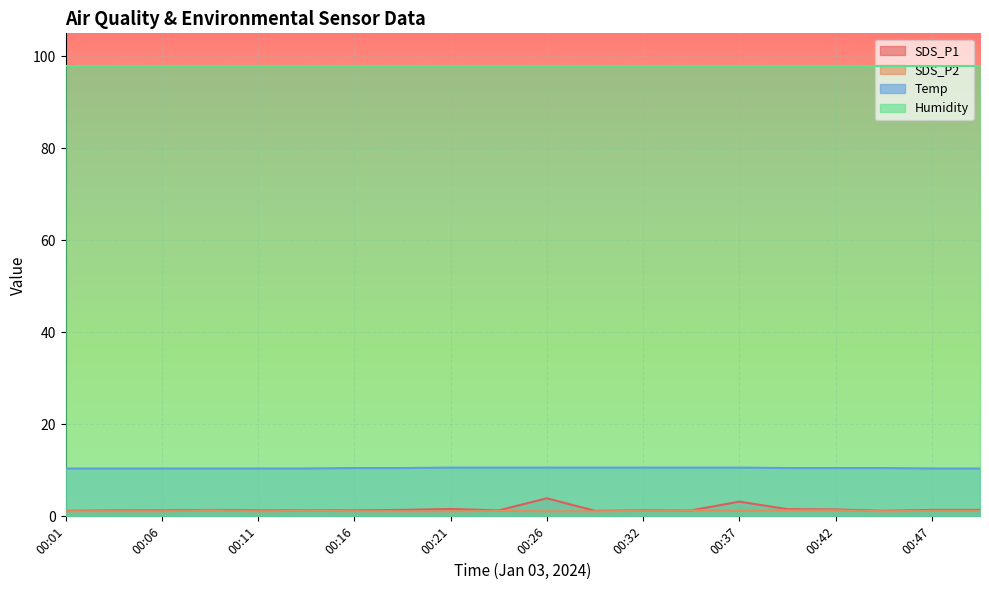

Rank the series by their maximum value, from highest to lowest.

Humidity, Temp, SDS_P1, SDS_P2